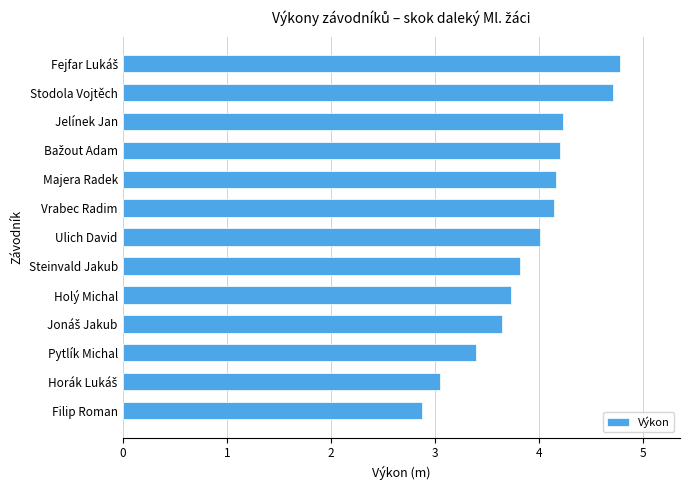

Read the value at Pytlík Michal.

3.4